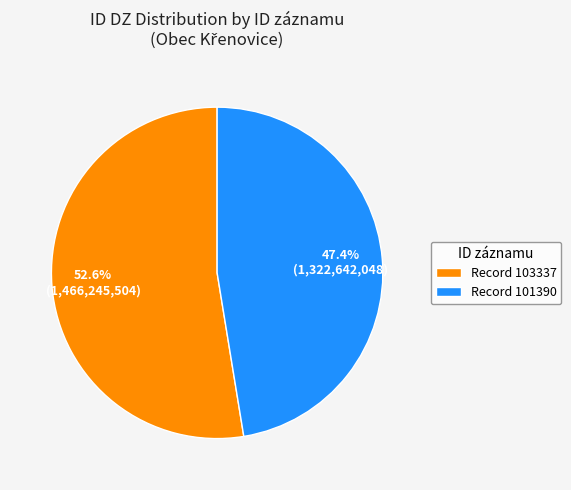

Do Record 103337 and Record 101390 together represent more than half of the pie?

Yes